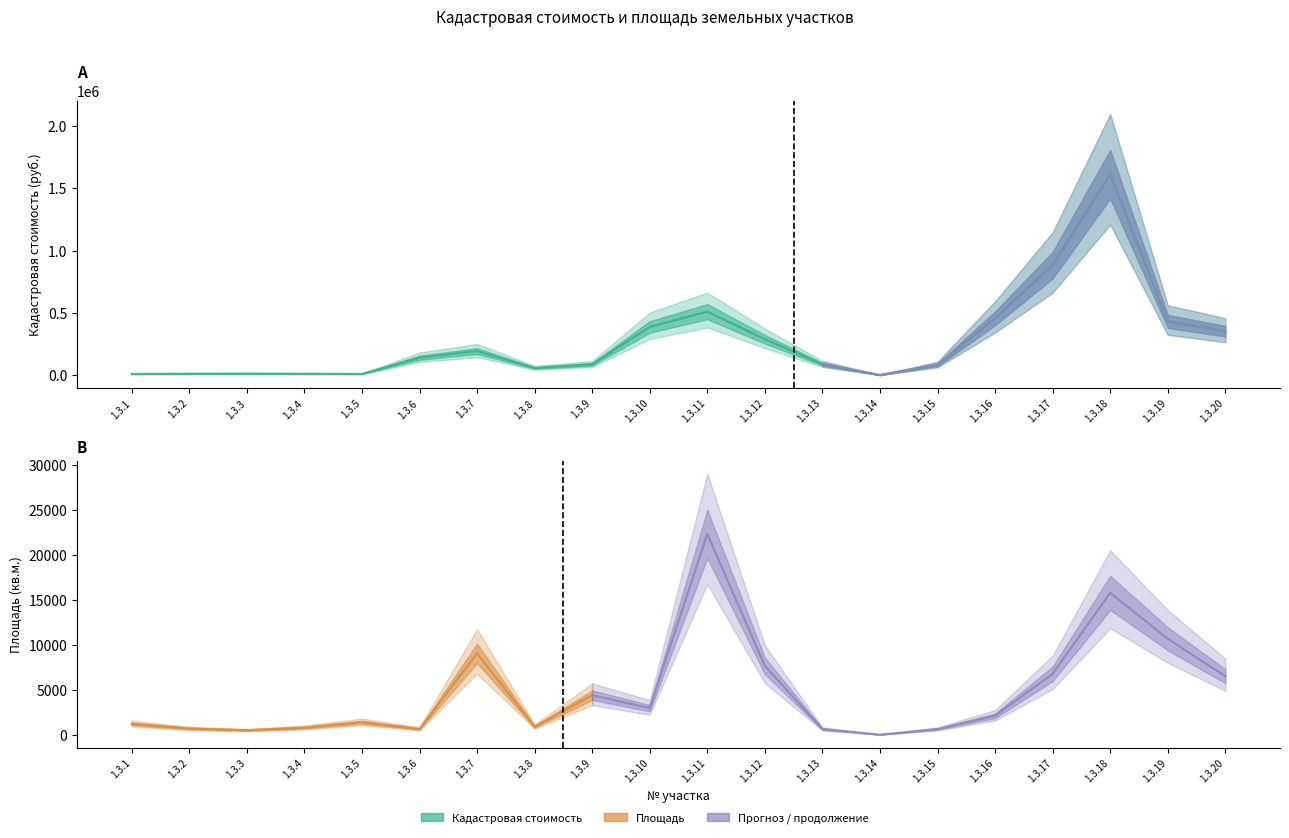

Reading left to right, transcribe all the data shown in this chart.

9467.7	11174.7	12257.7	10741.9	9542.6	139906.6	192659.6	57126.4	87142.0	386843.9	510102.4	288443.0	87919.1	457.1	83230.1	455983.9	882967.9	1613454.6	431464.0	352567.3